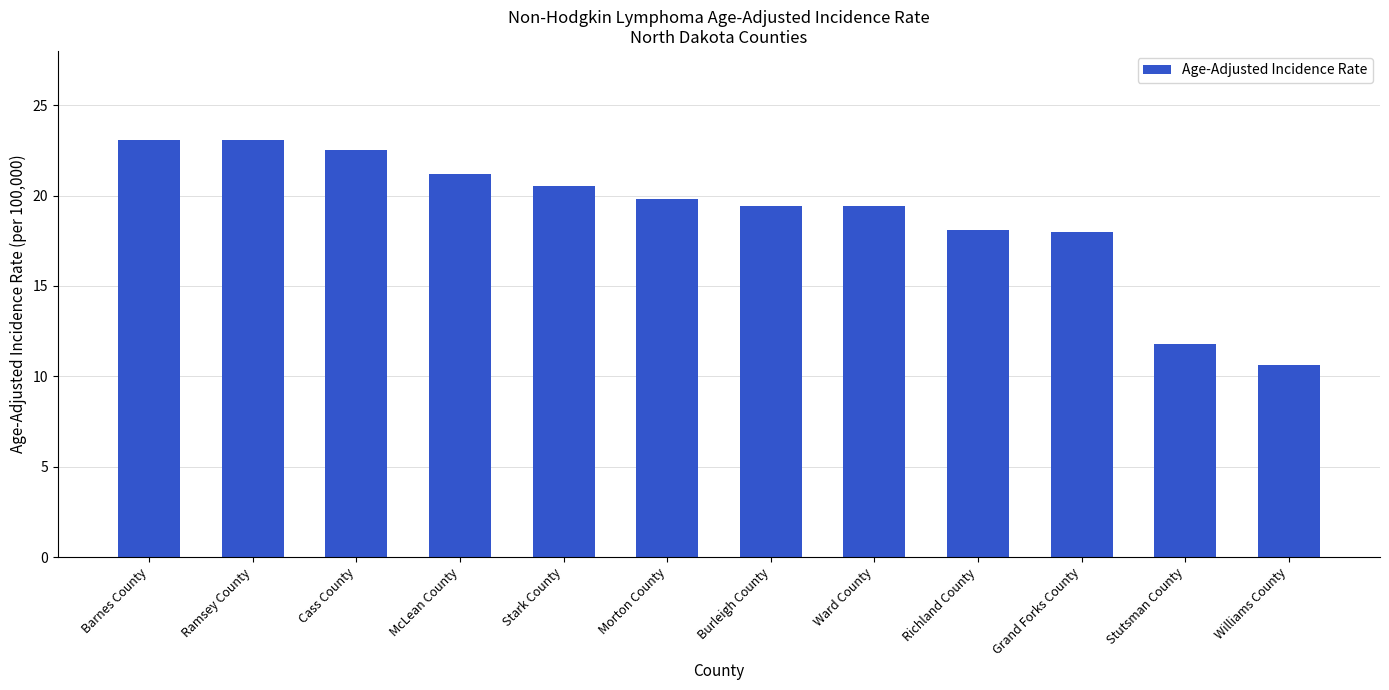

What is the maximum value shown in the chart?

23.1